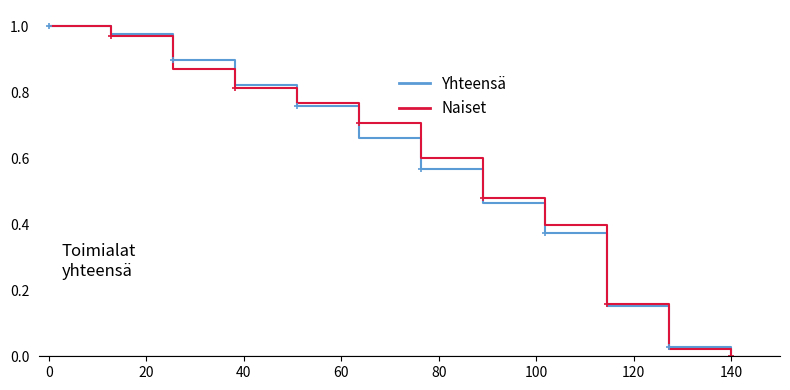

What are all the series names shown in the legend?

Yhteensä, Naiset